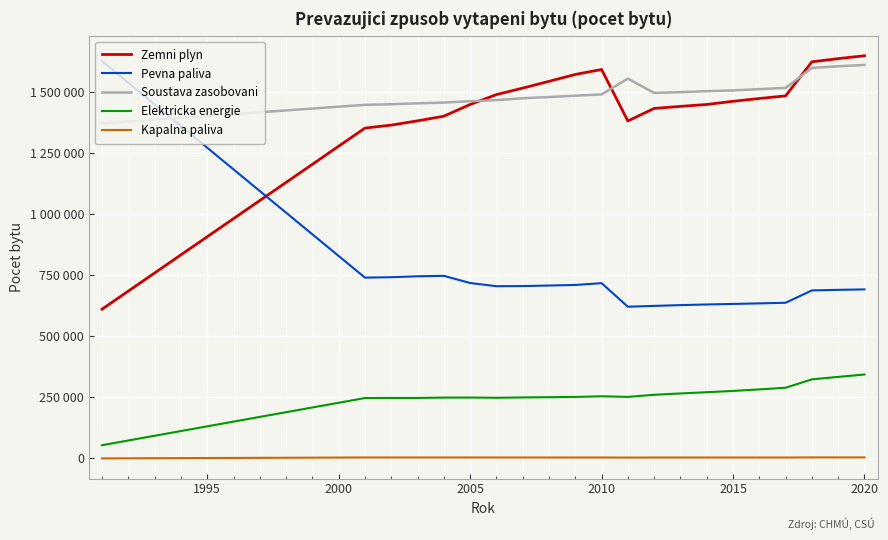

What are all the series names shown in the legend?

Zemni plyn, Pevna paliva, Soustava zasobovani, Elektricka energie, Kapalna paliva